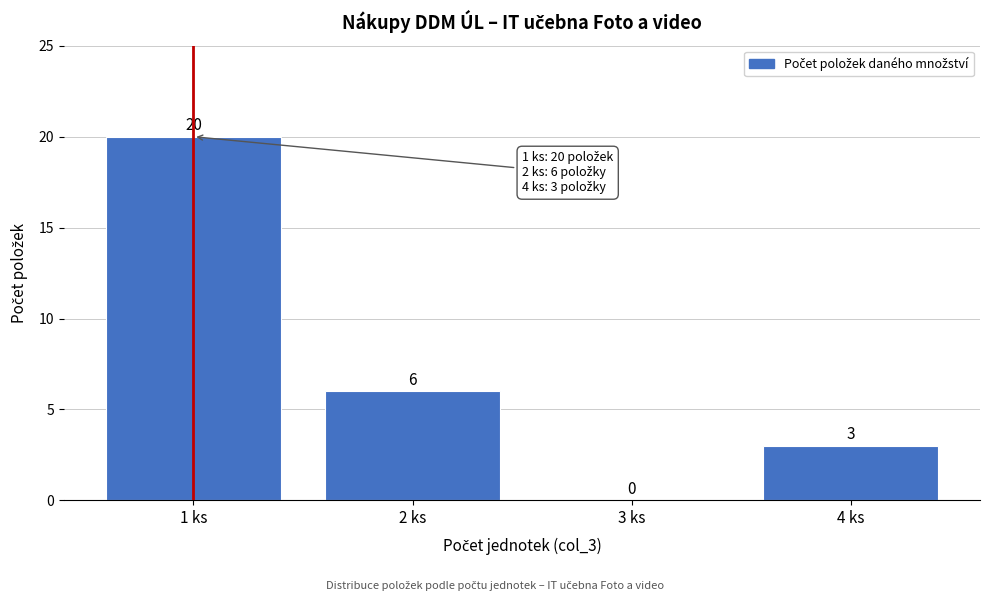

Reading left to right, extract all data points from this chart.

1 ks=20	2 ks=6	3 ks=0	4 ks=3